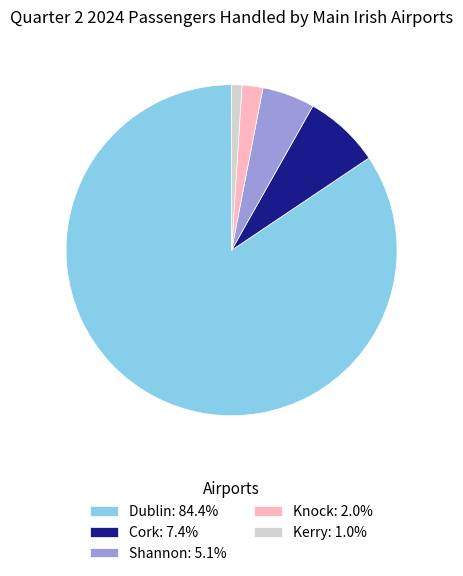

Rank the categories by value from highest to lowest.

Dublin, Cork, Shannon, Knock, Kerry